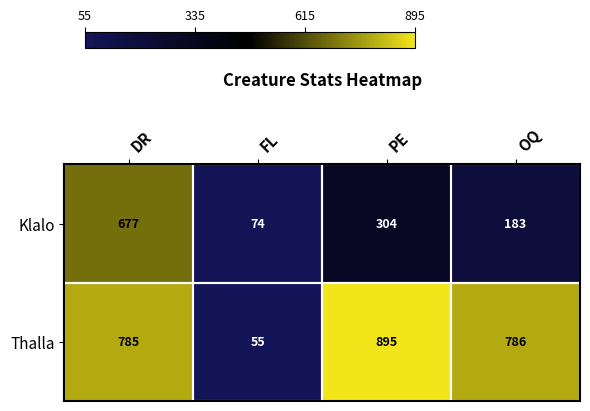

Where is Klalo nearest to the value 375?

PE